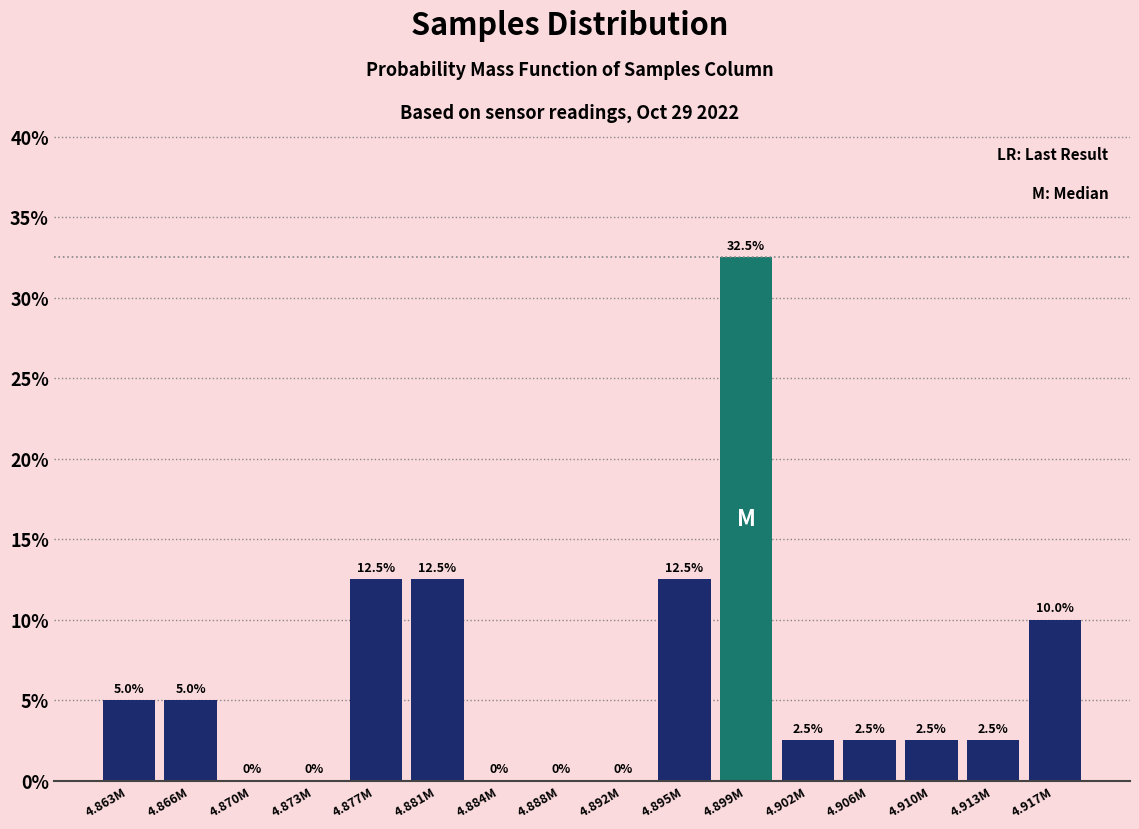

Reading left to right, transcribe all the data shown in this chart.

4.863M=5.0	4.866M=5.0	4.870M=0.0	4.873M=0.0	4.877M=12.5	4.881M=12.5	4.884M=0.0	4.888M=0.0	4.892M=0.0	4.895M=12.5	4.899M=32.5	4.902M=2.5	4.906M=2.5	4.910M=2.5	4.913M=2.5	4.917M=10.0